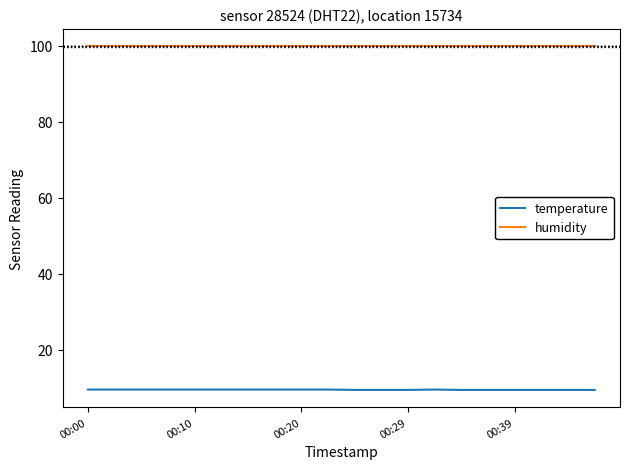

How many temperature values are between 9 and 10?

20